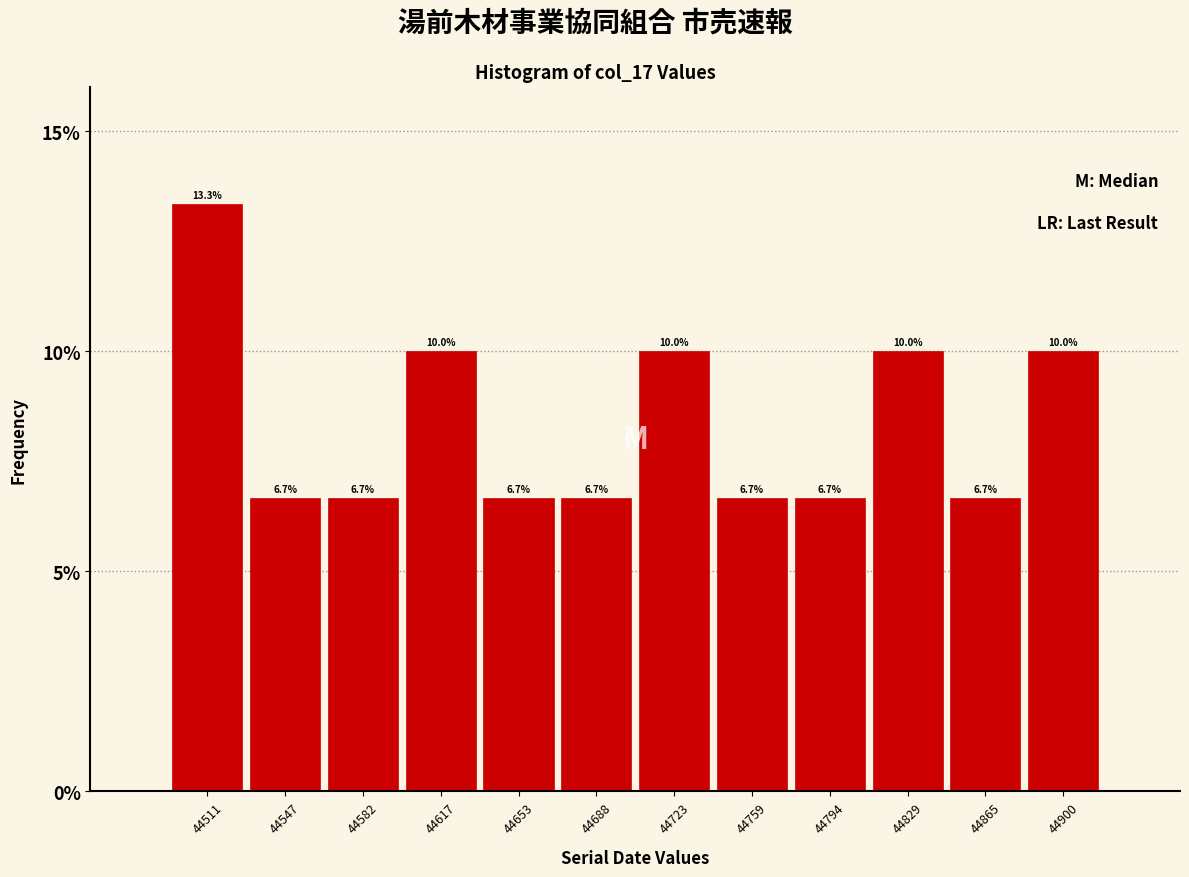

What is the height of the bar covering 44810 to 44845 on the x-axis? The bar edges are not printed on the chart, so give them approximately, as read against the axis.

10.0